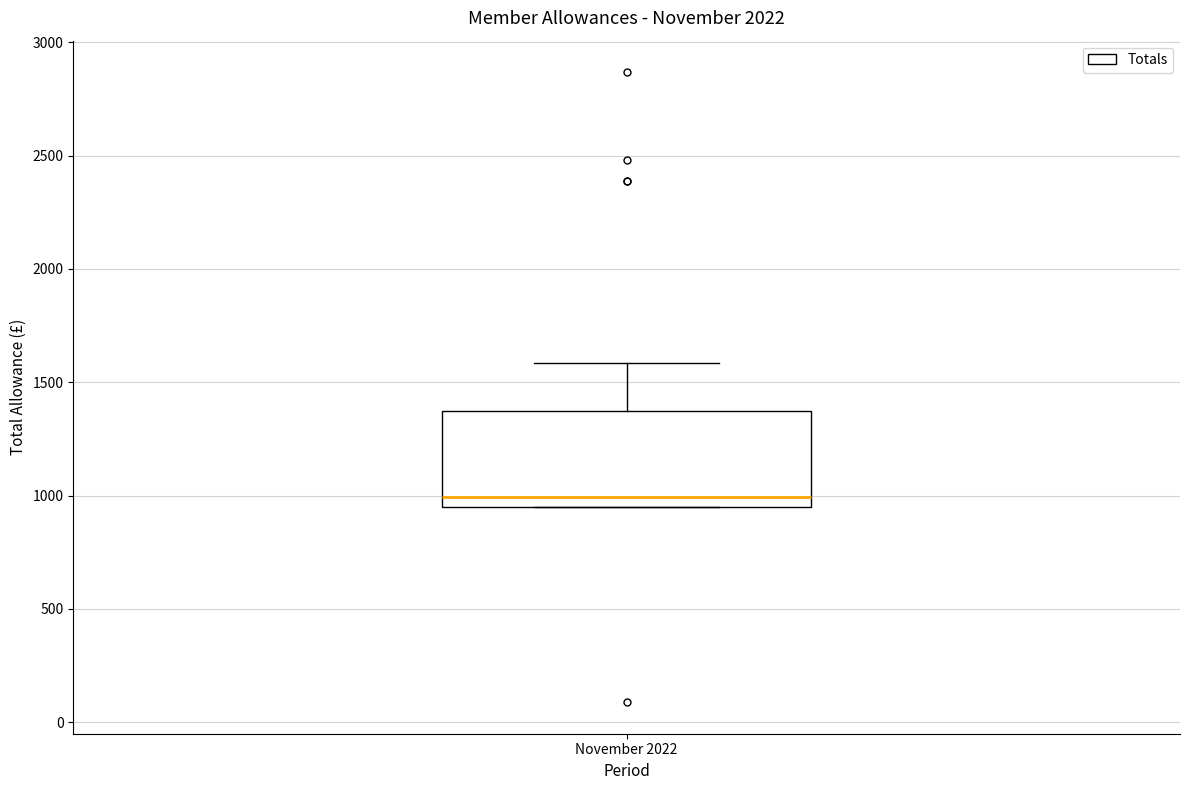

Read this box plot against the y-axis: the position of the median line, the range covered by the box, and the ends of both whiskers. The values are not printed on the chart, so give them approximately, as read against the axis.

median 1000, box 950 to 1350, whiskers 950 to 1600